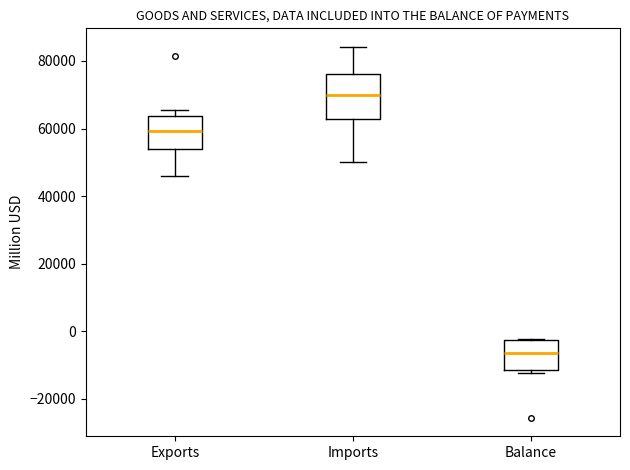

Reading left to right, read every box against the y-axis: the position of its median line, the range the box covers, and the ends of its whiskers. The values are not printed on the chart, so give them approximately, as read against the axis.

Exports: median 60000, box 54000 to 64000, whiskers 46000 to 66000
Imports: median 70000, box 62000 to 76000, whiskers 50000 to 84000
Balance: median -6000, box -12000 to -2000, whiskers -12000 (just below the box's lower edge) to -2000